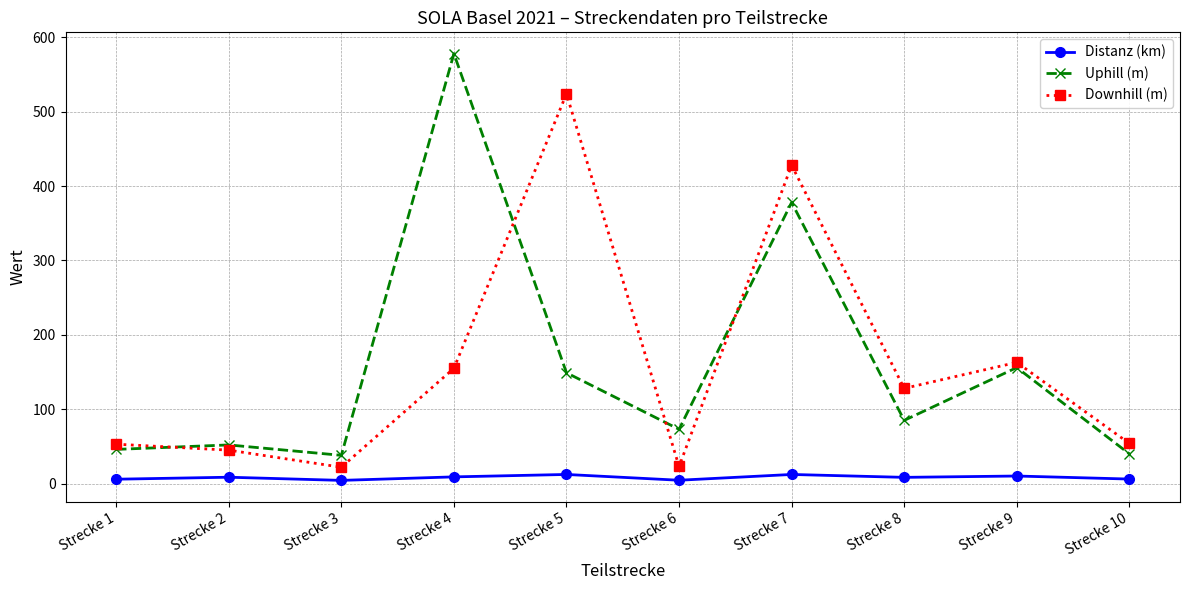

What is the sum of the Uphill (m) values at Strecke 10 and Strecke 2?

92.0